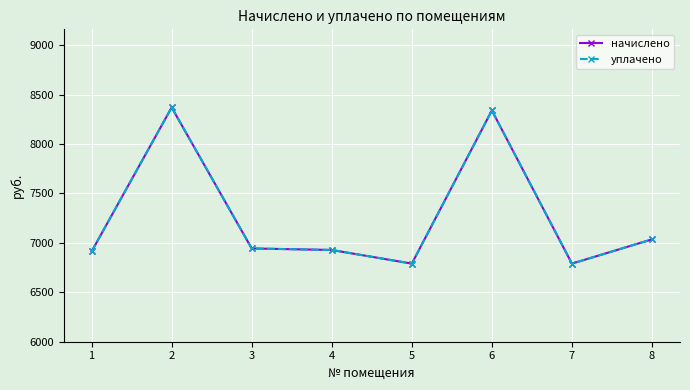

True or false: уплачено has a value of 9636.9 at 1.

False